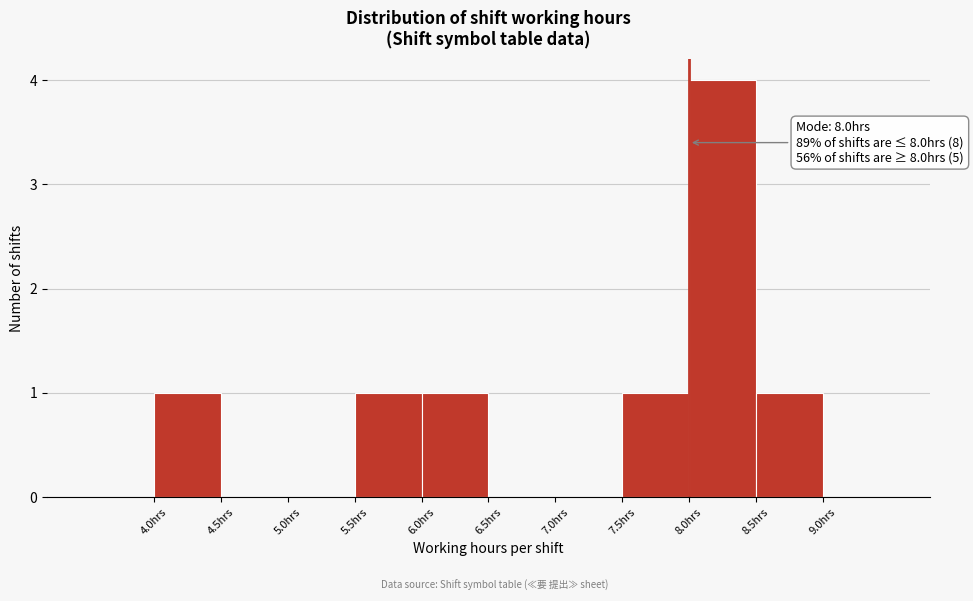

Which range on the x-axis has the tallest bar?

8.0 to 8.5